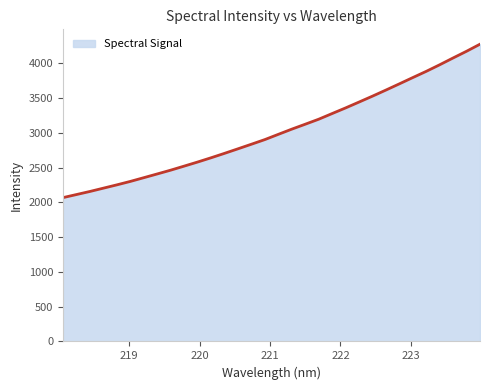

What is the minimum value shown in the chart?

2067.1